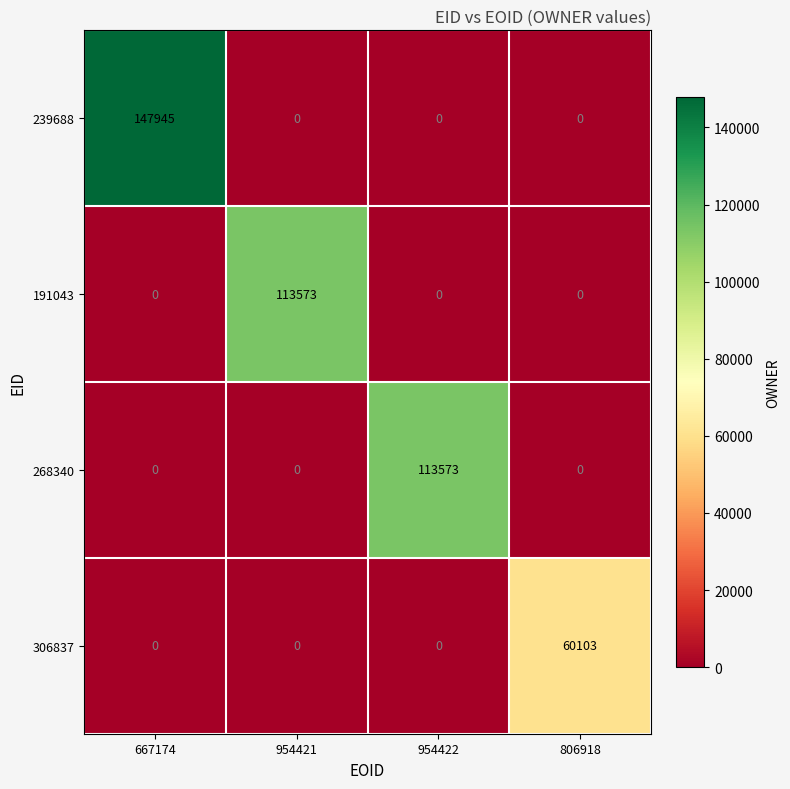

Which series has the widest spread of values?

239688